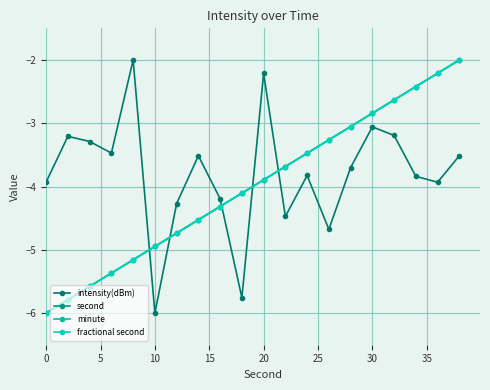

True or false: second and fractional second cross at least once.

False